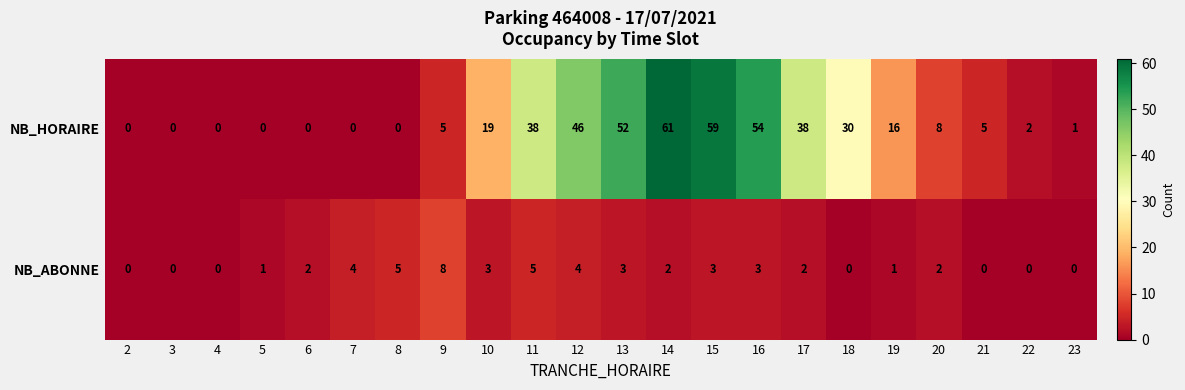

What is the difference between the second highest and second lowest values in the NB_HORAIRE series?

59